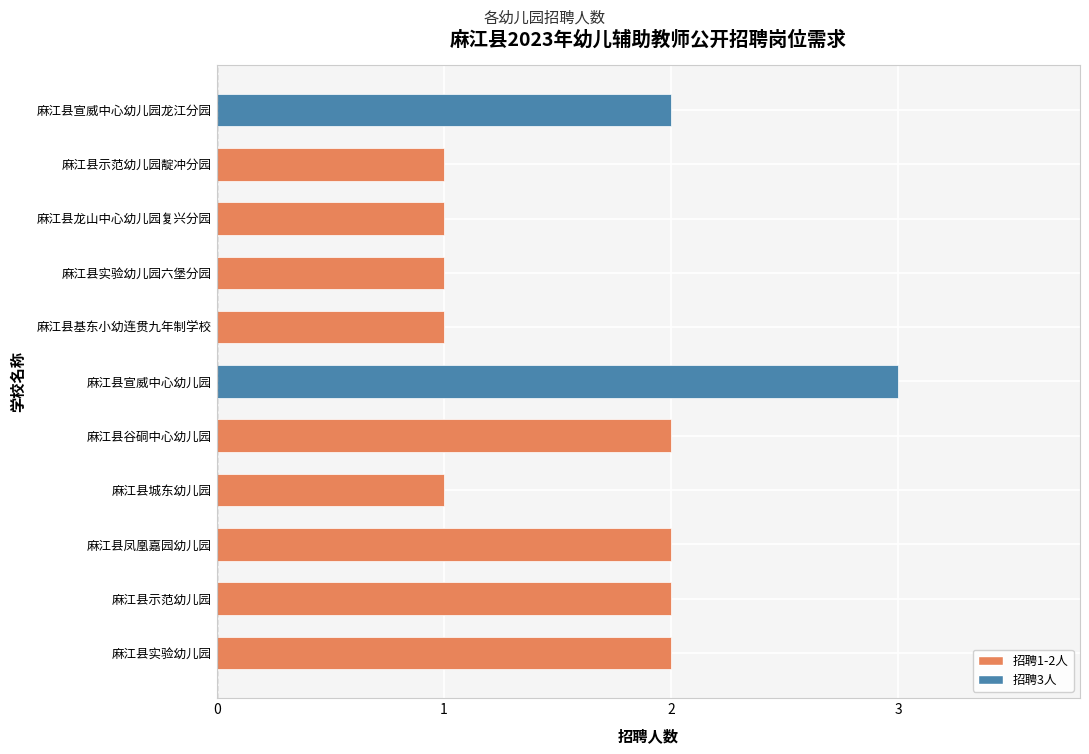

What is the maximum value shown in the chart?

3